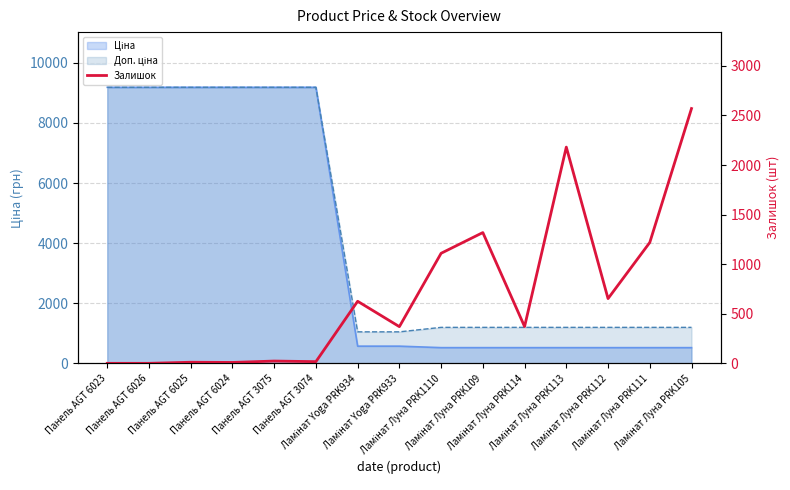

The value at Ламінат Луна PRK105 is 764. True or false?

False